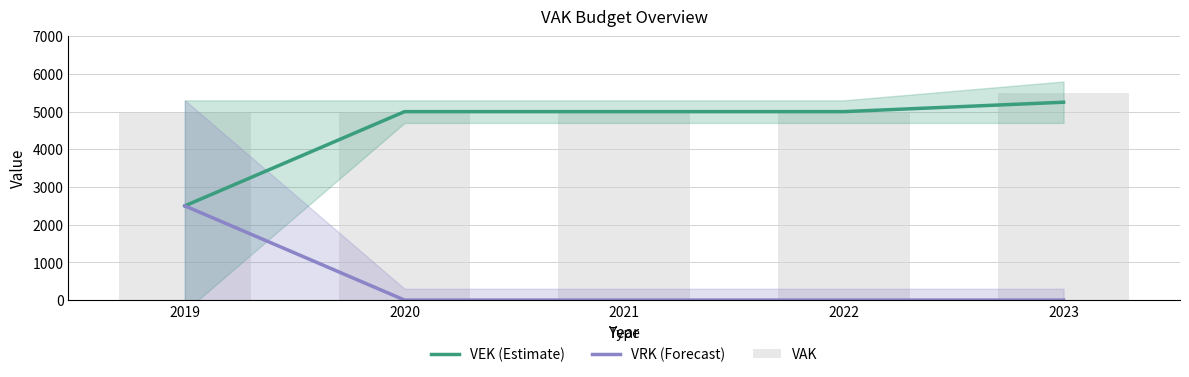

Between 2020 and 2022, which series saw the biggest shift?

VEK (Estimate)